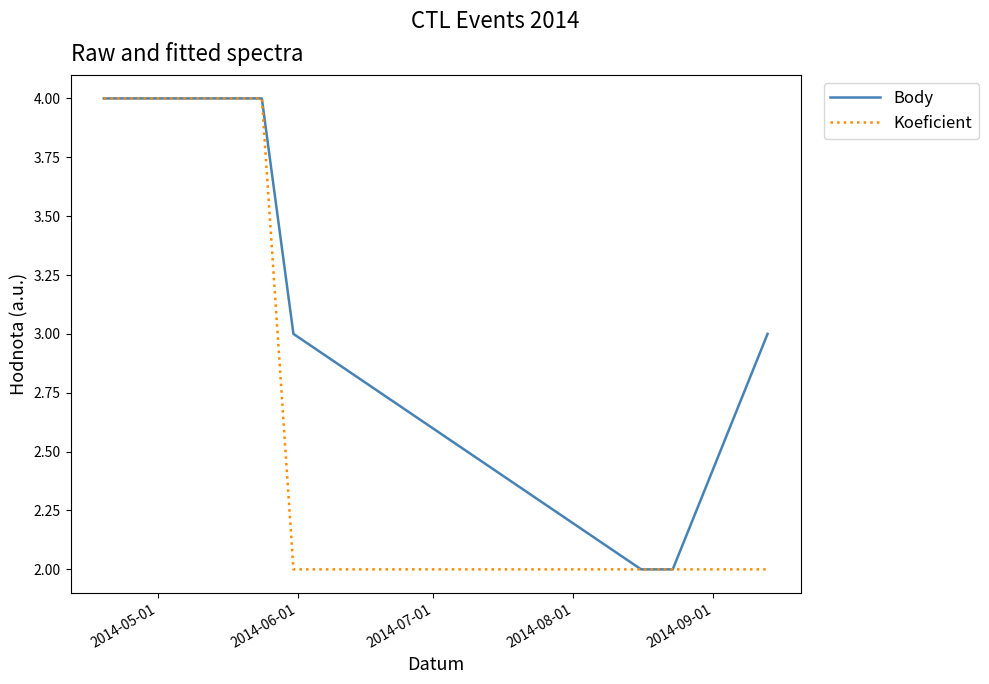

Which series has the largest total across all categories?

Body